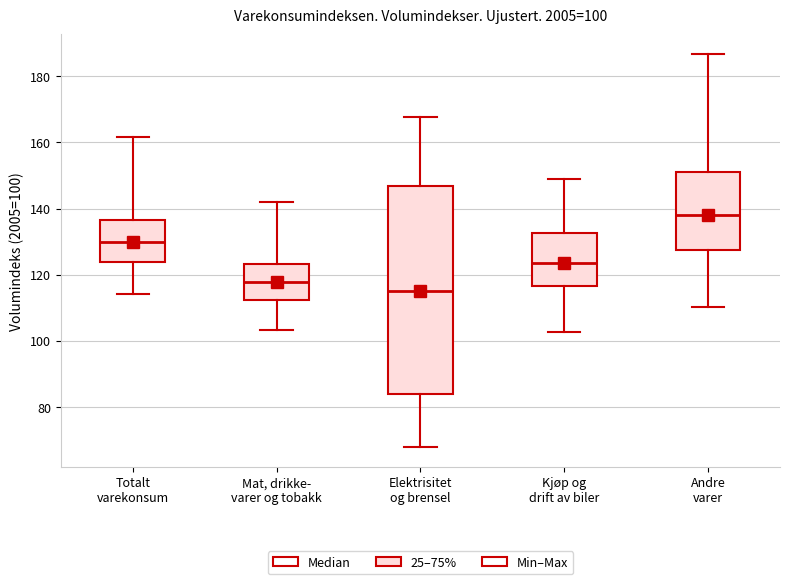

Comparing the boxes themselves (not the whiskers), which one is the tallest?

Elektrisitet og brensel